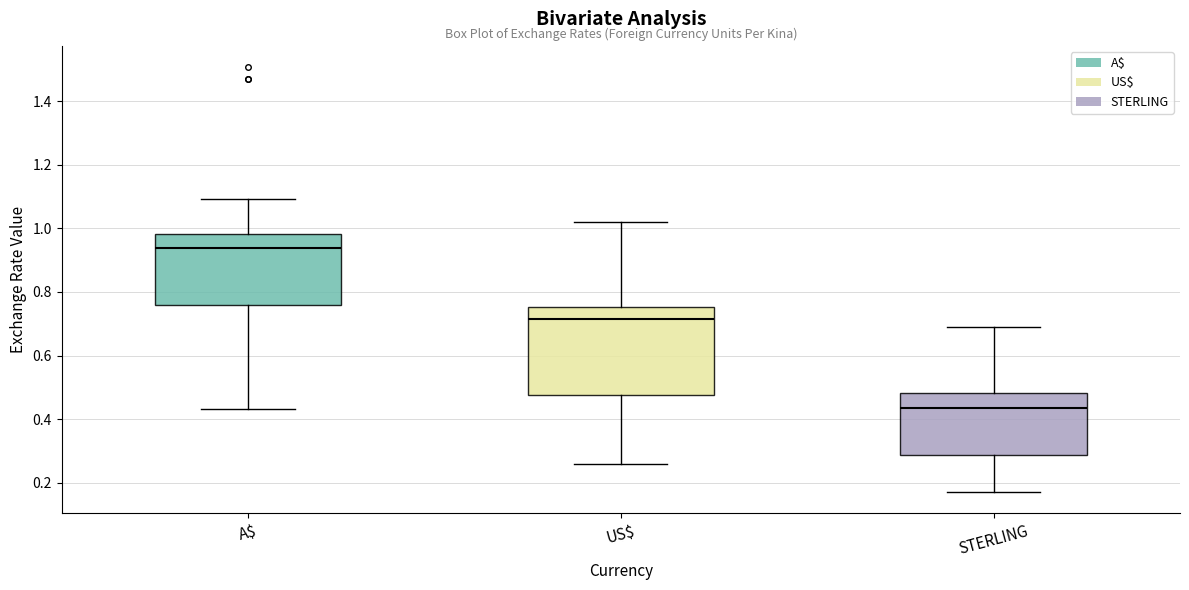

Reading left to right, transcribe this box plot: for each box, give where its median line is, the range the box spans, and where its two whiskers end, as read against the y-axis. The values are not printed on the chart, so give them approximately, as read against the axis.

A$: median 0.94, box 0.76 to 0.98, whiskers 0.44 to 1.10
US$: median 0.72, box 0.48 to 0.76, whiskers 0.26 to 1.02
STERLING: median 0.44, box 0.28 to 0.48, whiskers 0.18 to 0.68